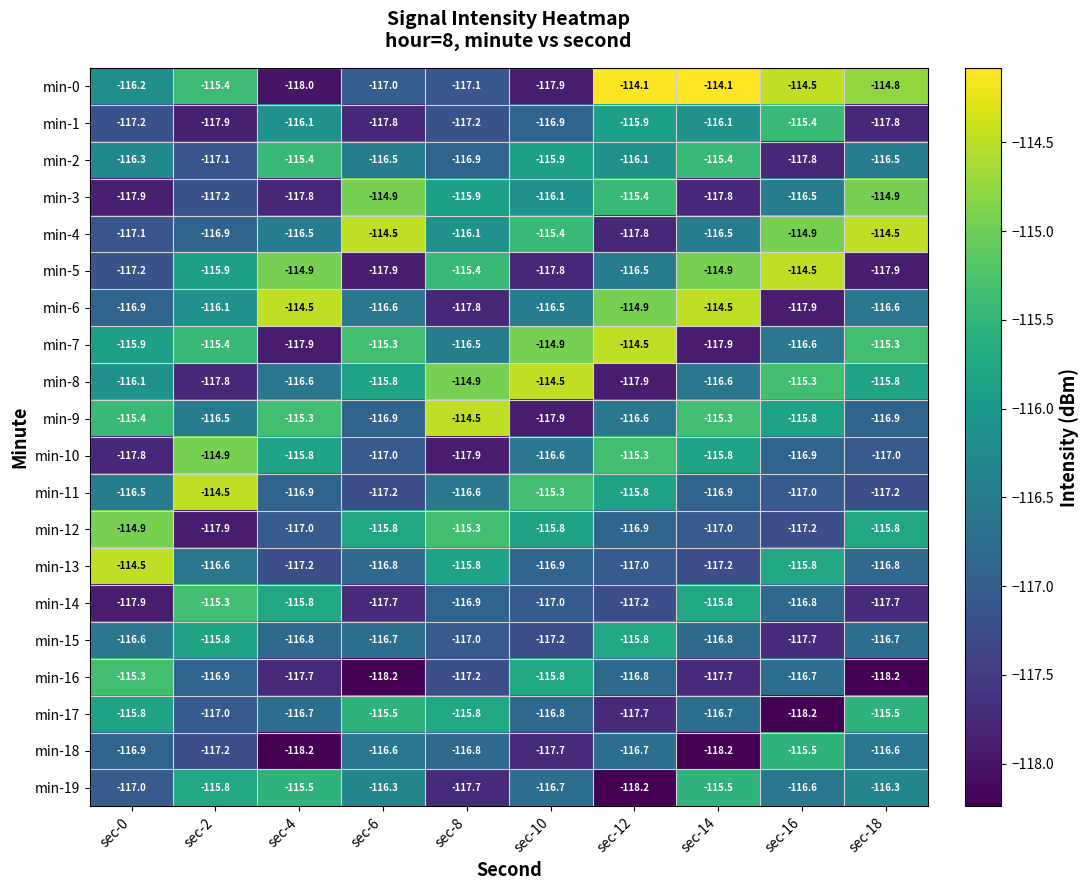

Which series has the widest spread of values?

min-0